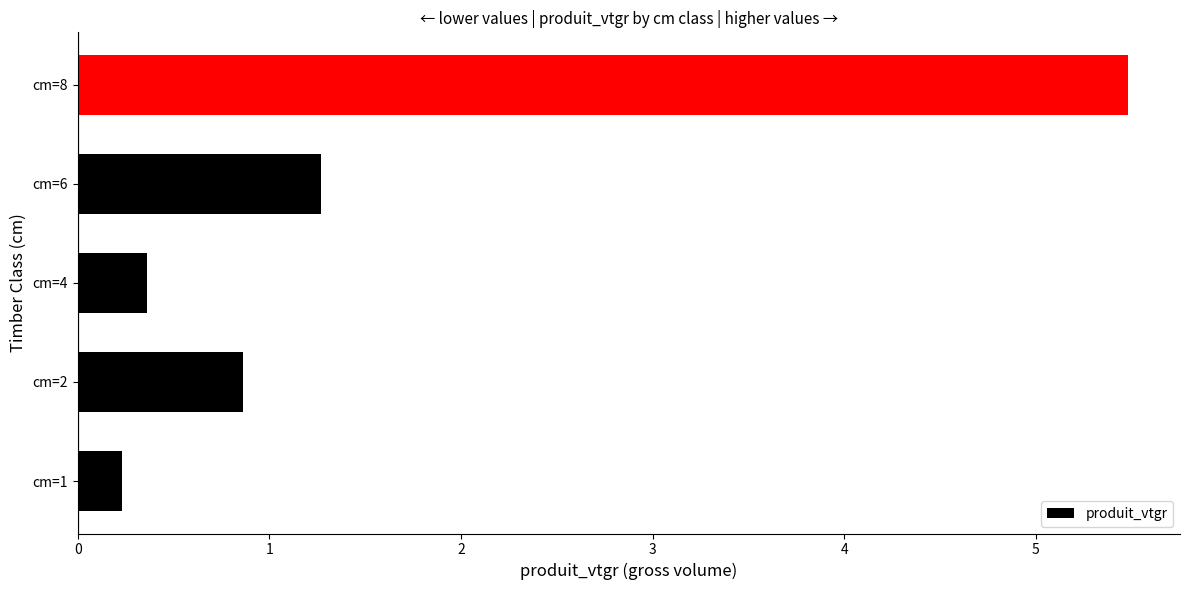

Is it true that the value at cm=8 is 7.2?

False